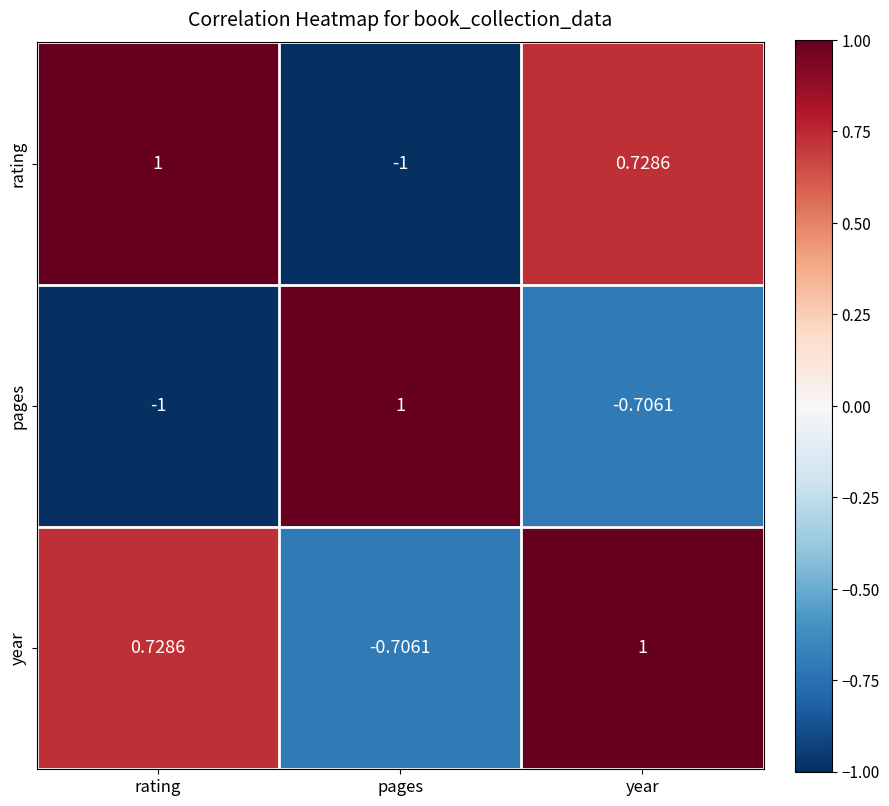

At rating, list the series in order from smallest to largest.

pages, year, rating